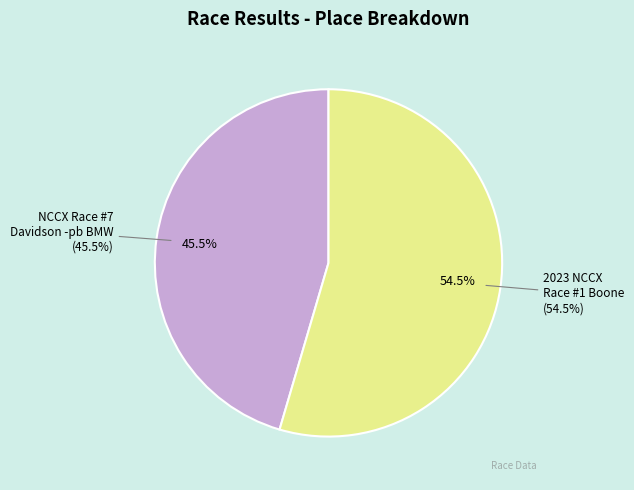

What is the change in value from NCCX Race #7 Davidson -pb BMW to 2023 NCCX Race #1 Boone?

+1